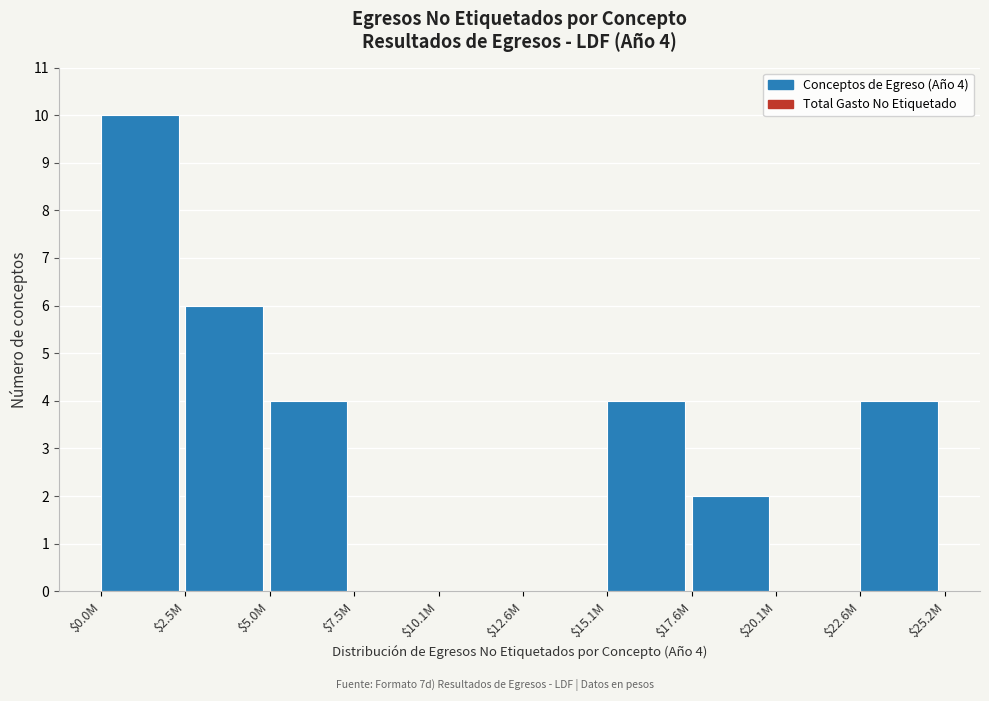

At which category does the chart reach its peak across all series?

$0.0M